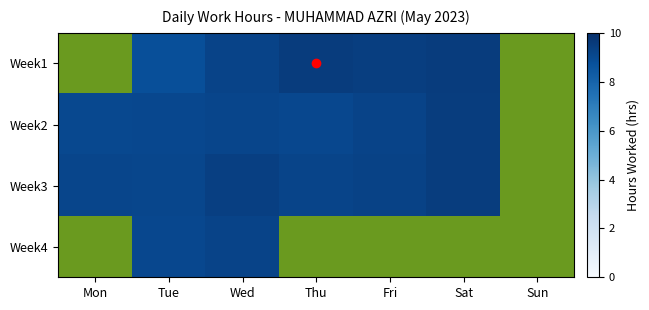

At which category is the sum across all series the highest?

Wed